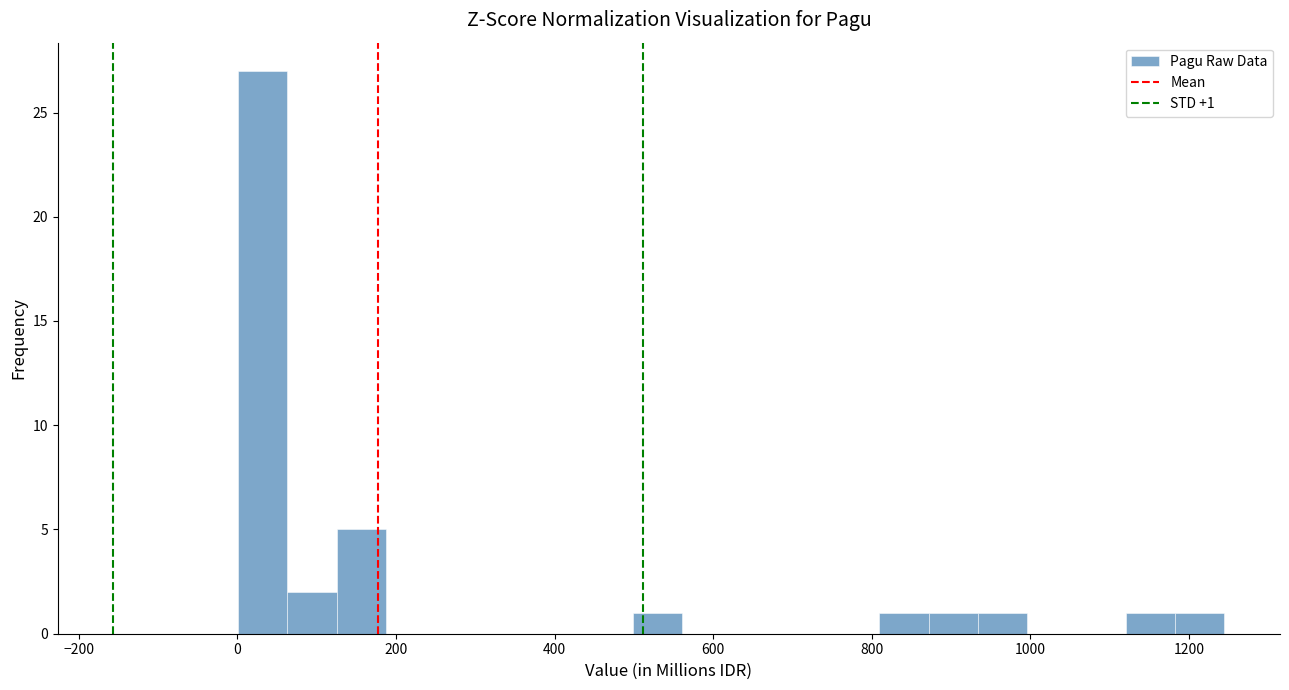

Read against the x-axis, roughly where is the centre of the tallest bar?

40